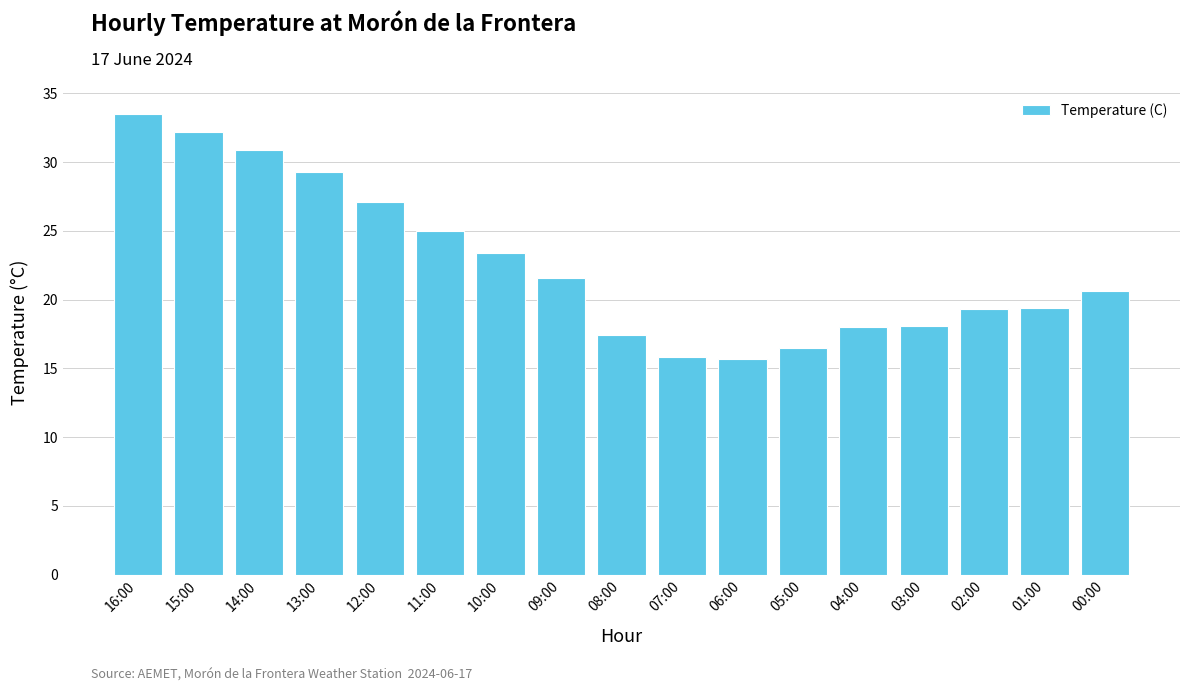

How many bars are there in total?

17